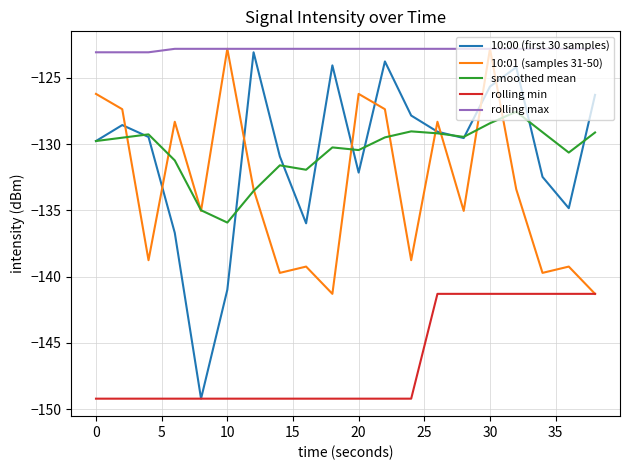

How many interior local valleys does the 10:01 (samples 31-50) series have?

7